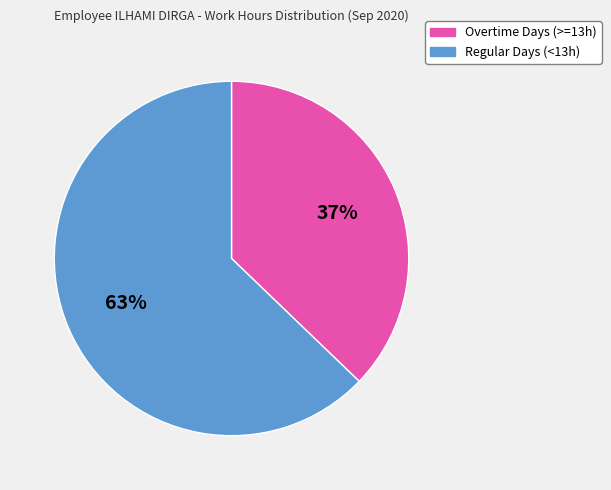

Rank the categories by value from lowest to highest.

Overtime Days (>=13h), Regular Days (<13h)